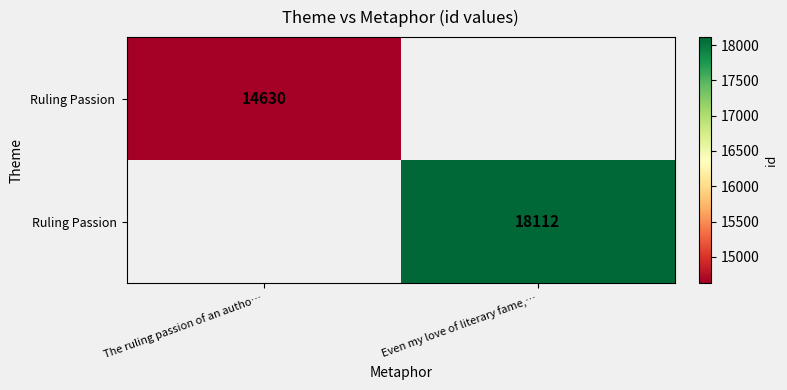

What is the maximum value shown in the chart?

18112.0